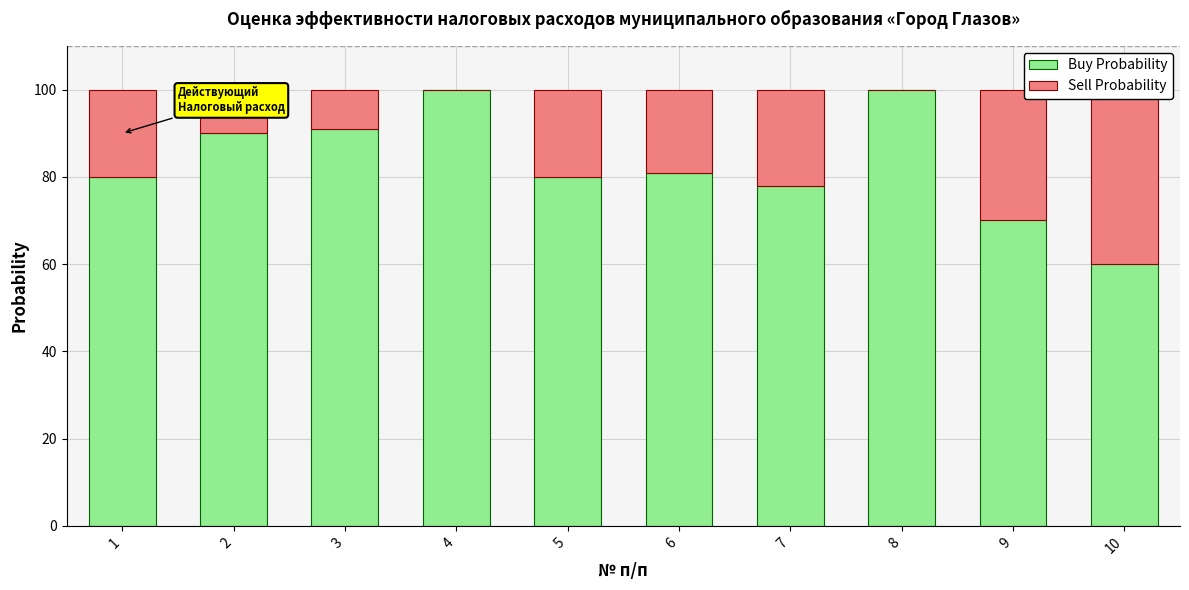

Which series has the widest spread of values?

Buy Probability